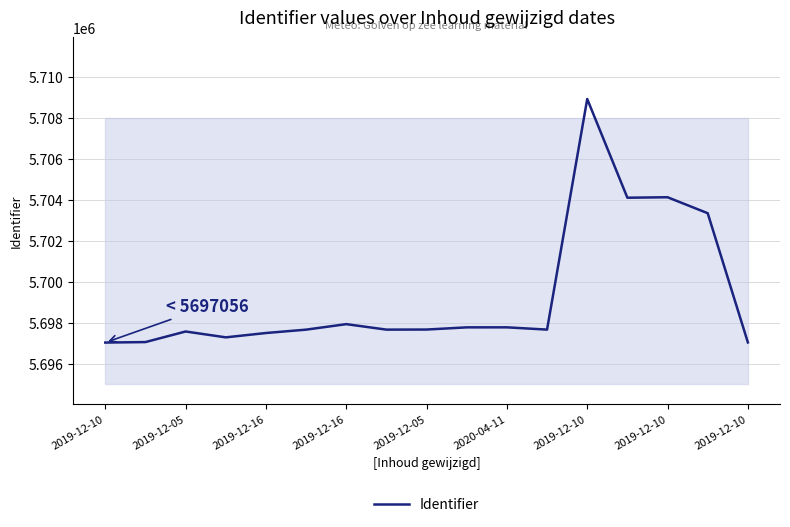

Is this an area chart (filled region under the line)?

No